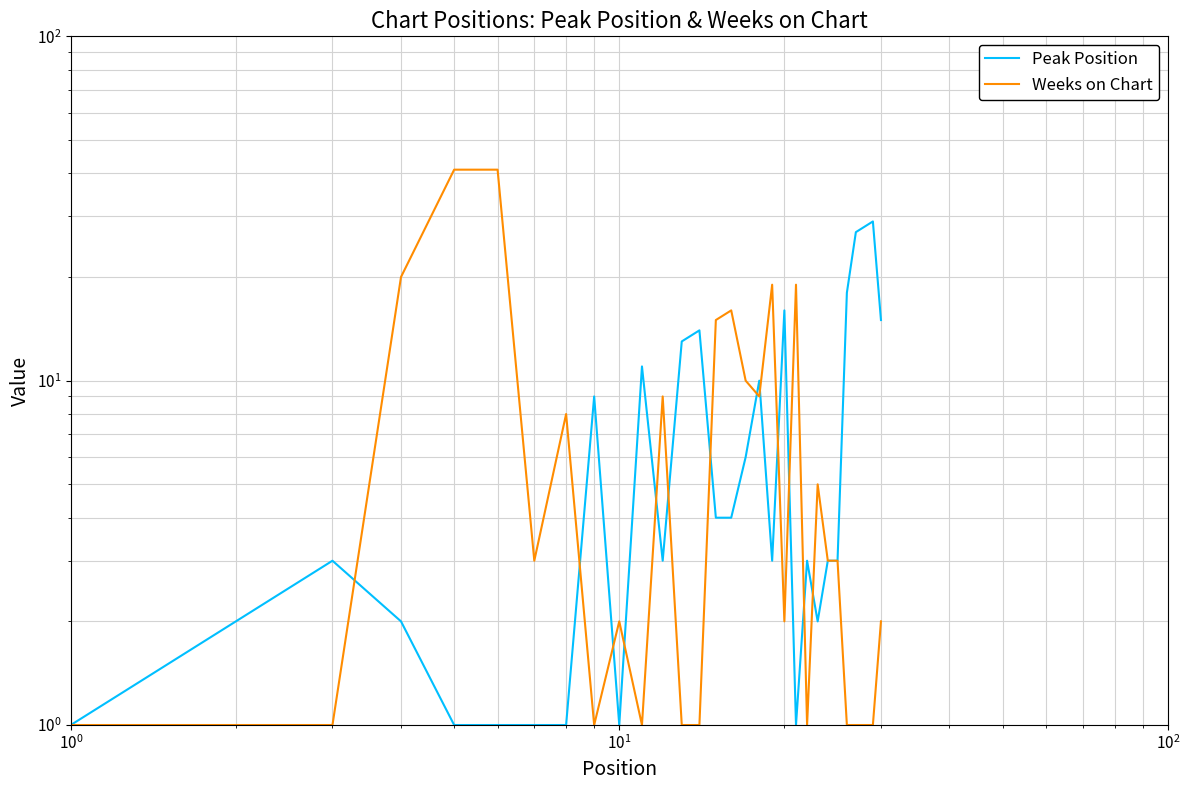

What is the sum of all Weeks on Chart values?

239